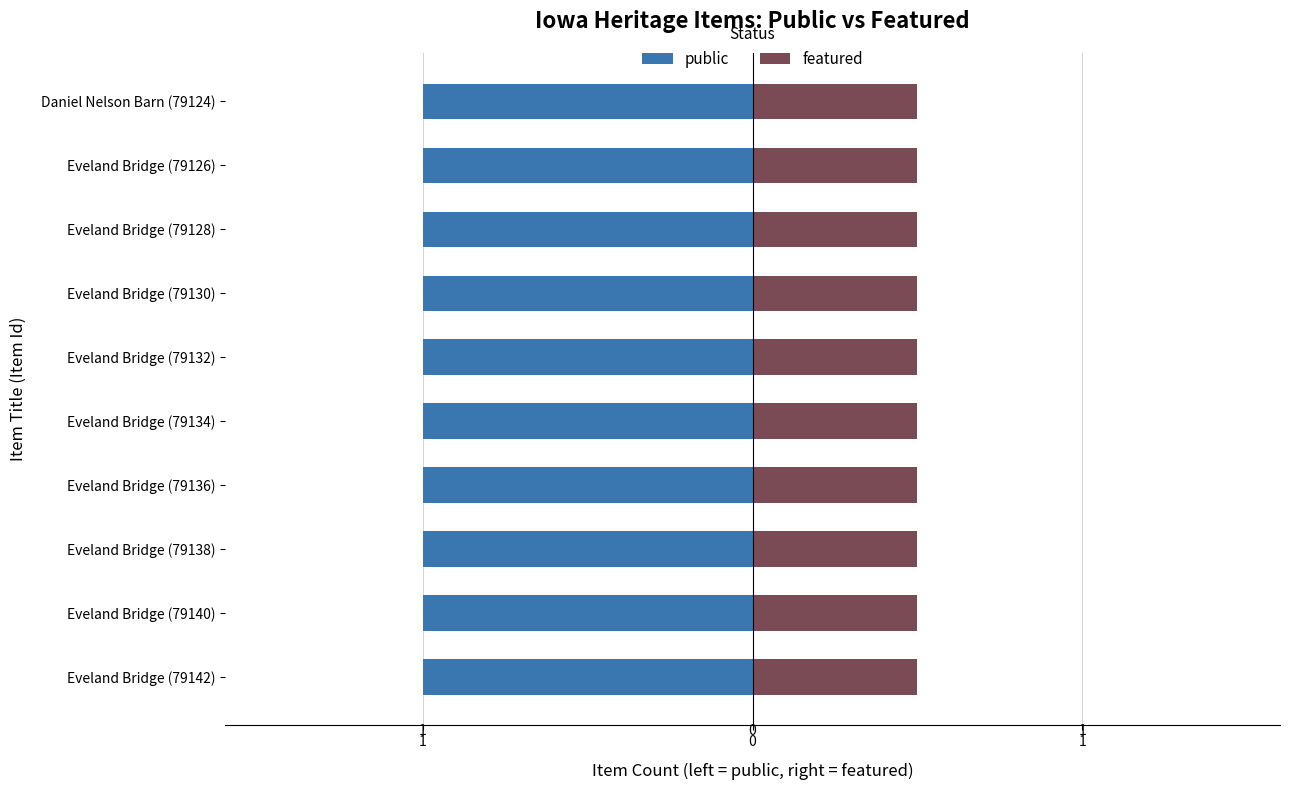

Does the chart contain any negative values?

No